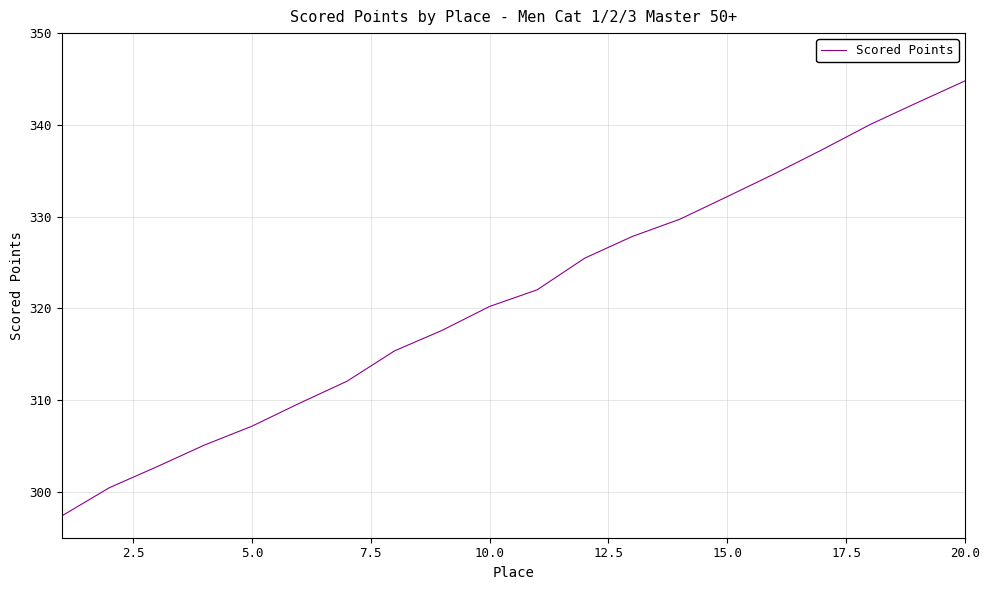

What is the greatest value displayed?

344.8